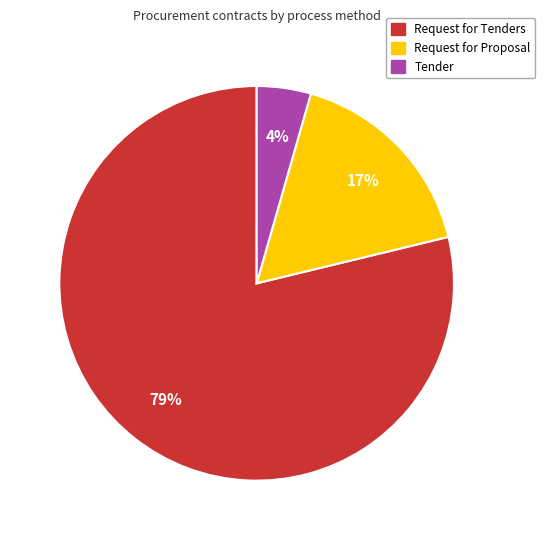

To the nearest percent, what is the average slice percentage?

33%